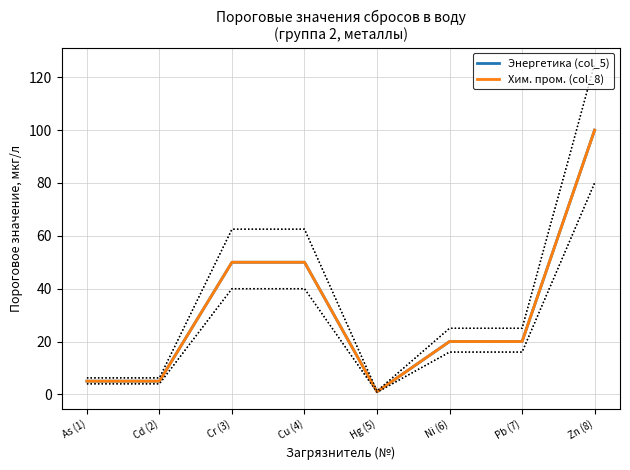

Reading left to right, what are all the values shown in this chart?

Энергетика (col_5): 5	5	50	50	1	20	20	100
Хим. пром. (col_8): 5	5	50	50	1	20	20	100